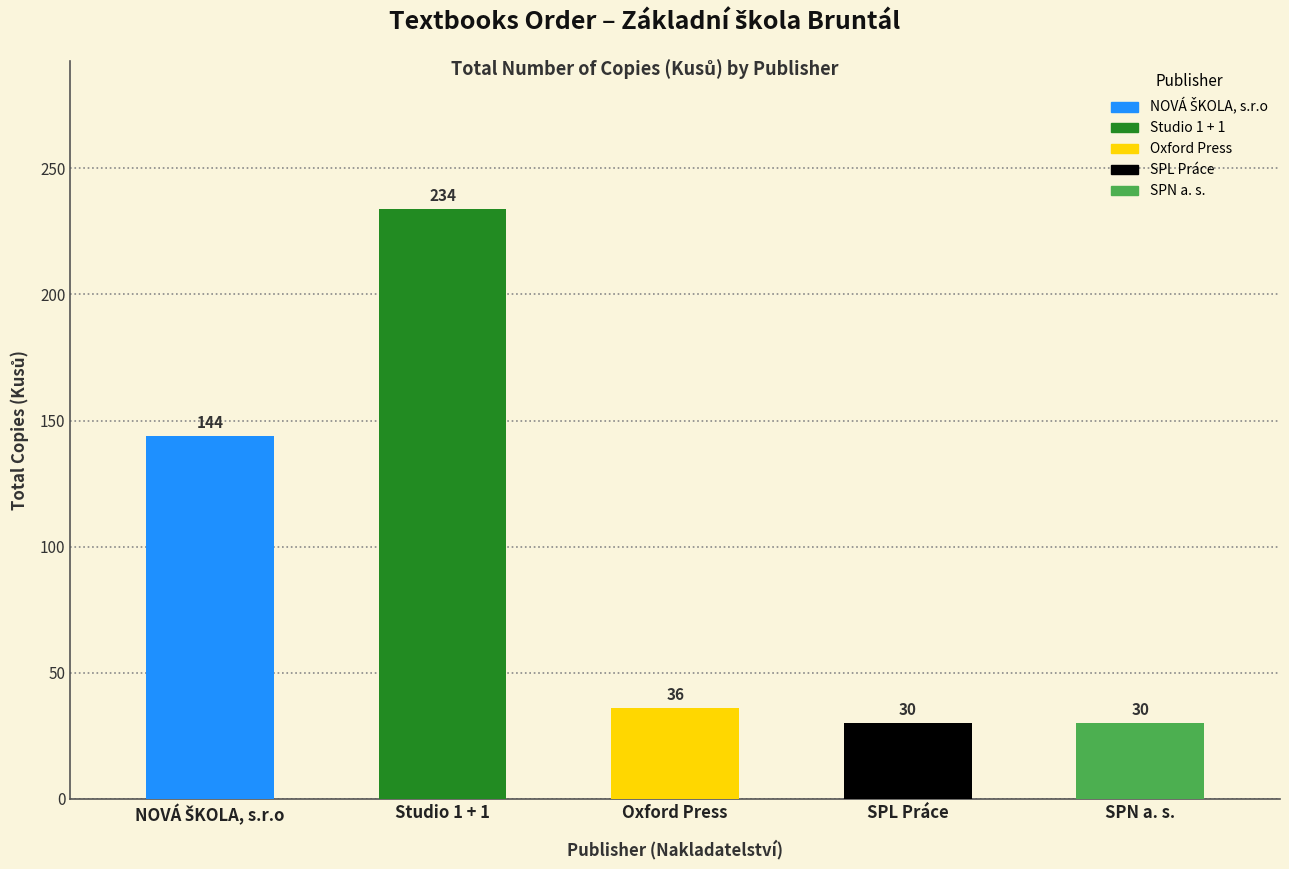

How many values are below 36?

2